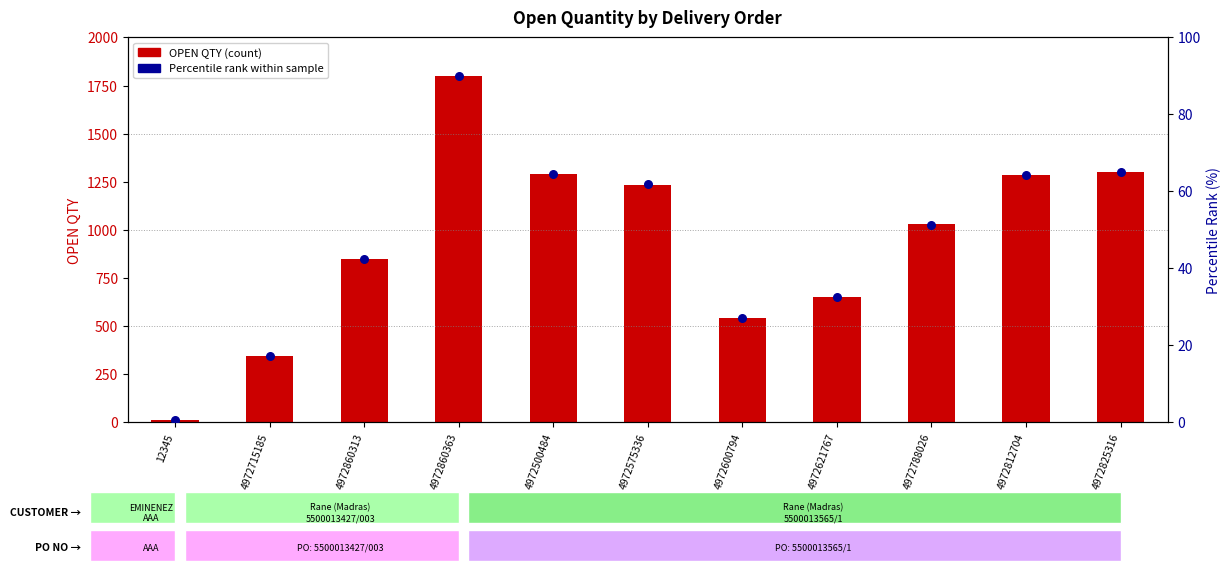

What are all the series names shown in the legend?

OPEN QTY, Percentile rank within sample